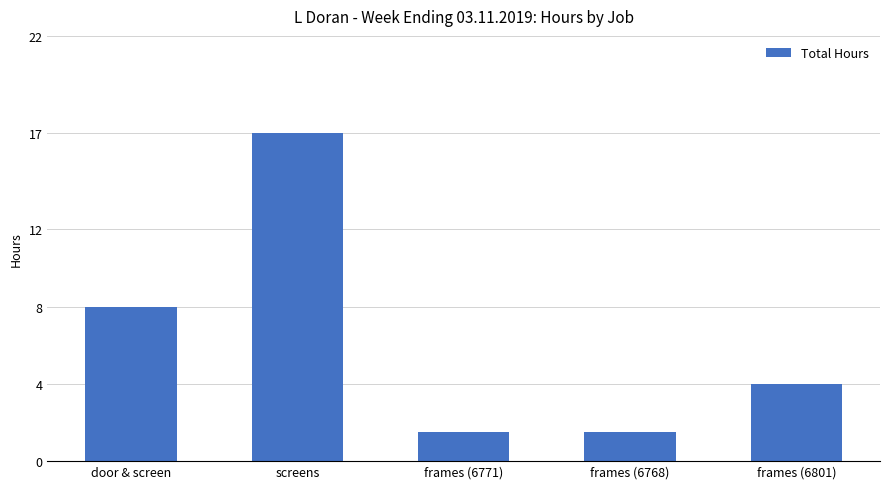

What is the label of the 4th bar from the right?

screens